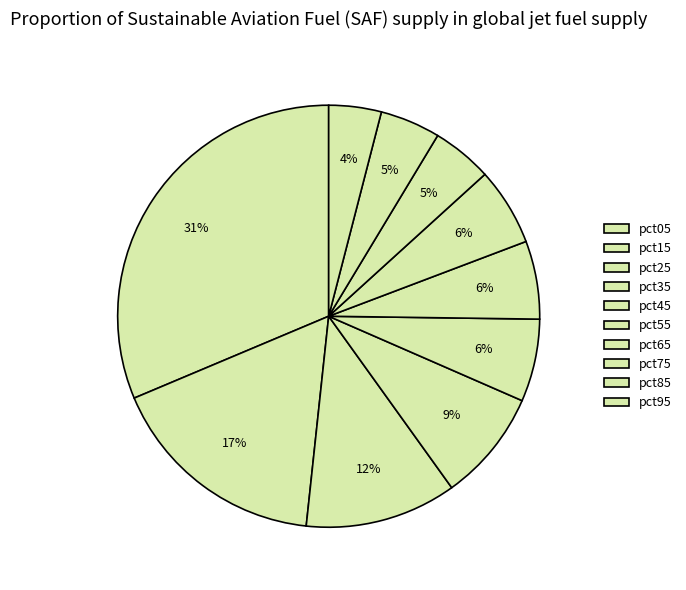

Rank the categories by value from highest to lowest.

pct05, pct15, pct25, pct35, pct45, pct55, pct65, pct75, pct85, pct95